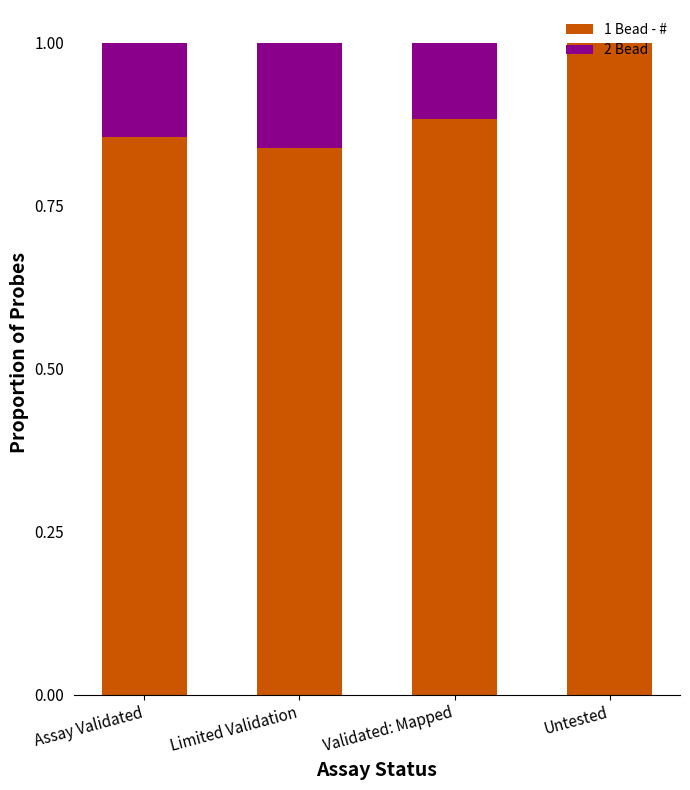

How many distinct data groups are displayed?

2